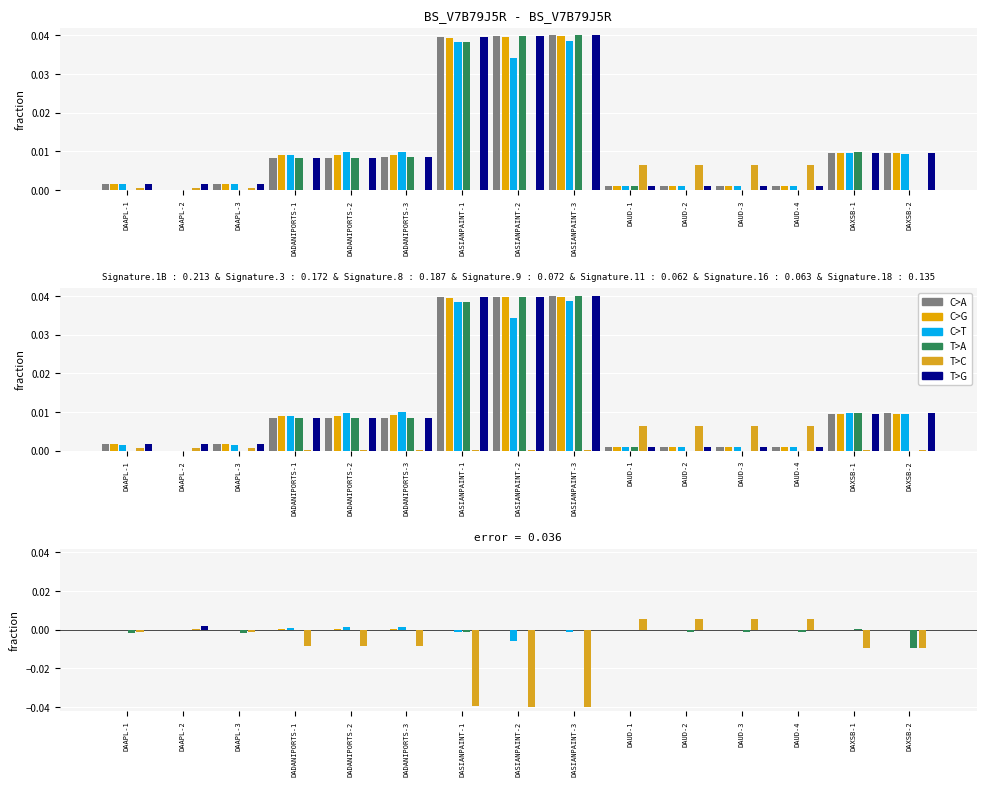

At which category is the sum across all series the highest?

DAUD-1